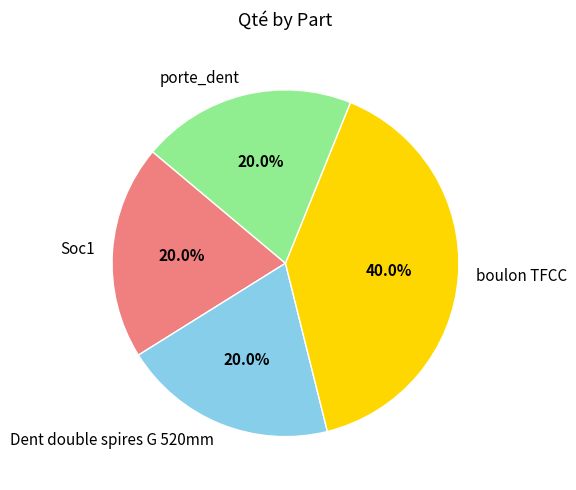

To the nearest percent, what portion does porte_dent represent?

20%